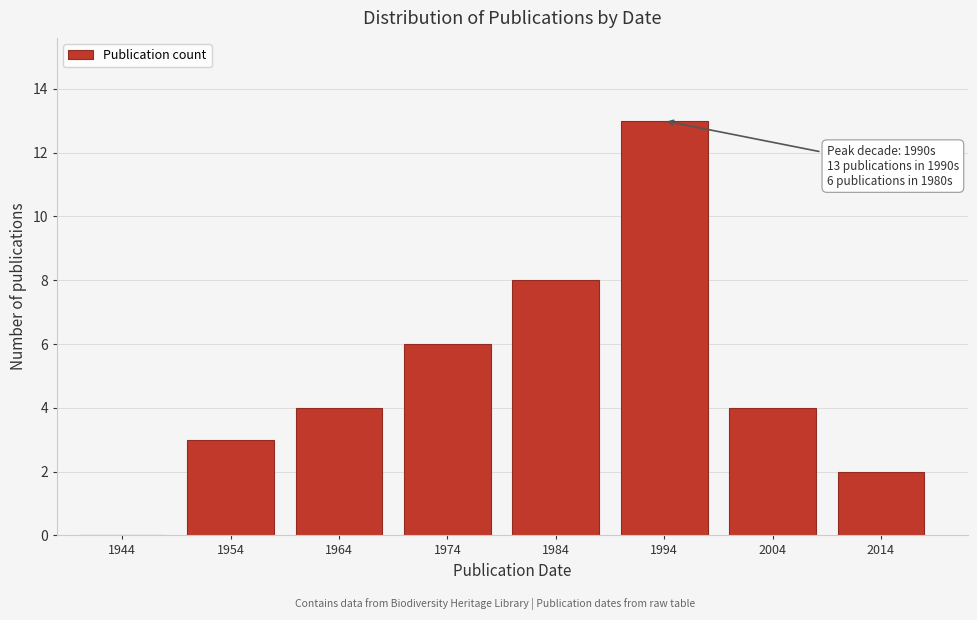

Reading left to right, extract all data points from this chart.

1944=0	1954=3	1964=4	1974=6	1984=8	1994=13	2004=4	2014=2